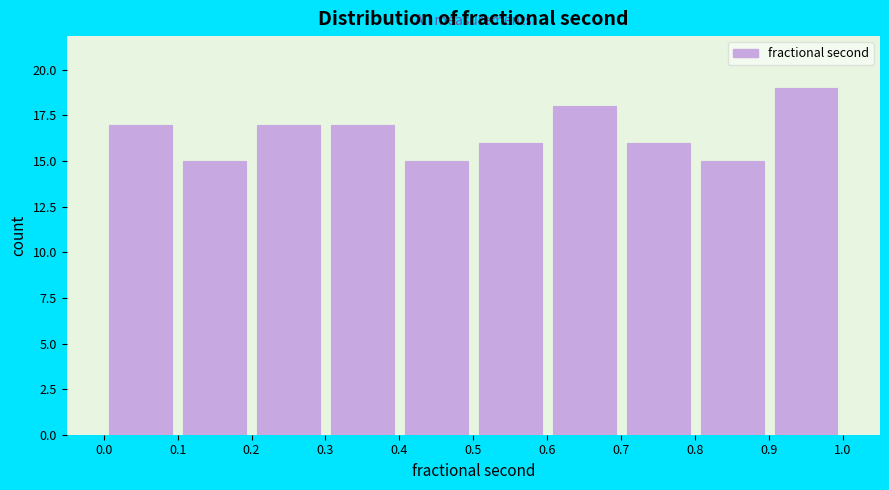

Reading left to right, transcribe this chart: for each bar, give the range it covers on the x-axis and its height. The values are not printed on the chart, so give them approximately, as read against the axis.

0.0 to 0.1: 17
0.1 to 0.2: 15
0.2 to 0.3: 17
0.3 to 0.4: 17
0.4 to 0.5: 15
0.5 to 0.6: 16
0.6 to 0.7: 18
0.7 to 0.8: 16
0.8 to 0.9: 15
0.9 to 1.0: 19